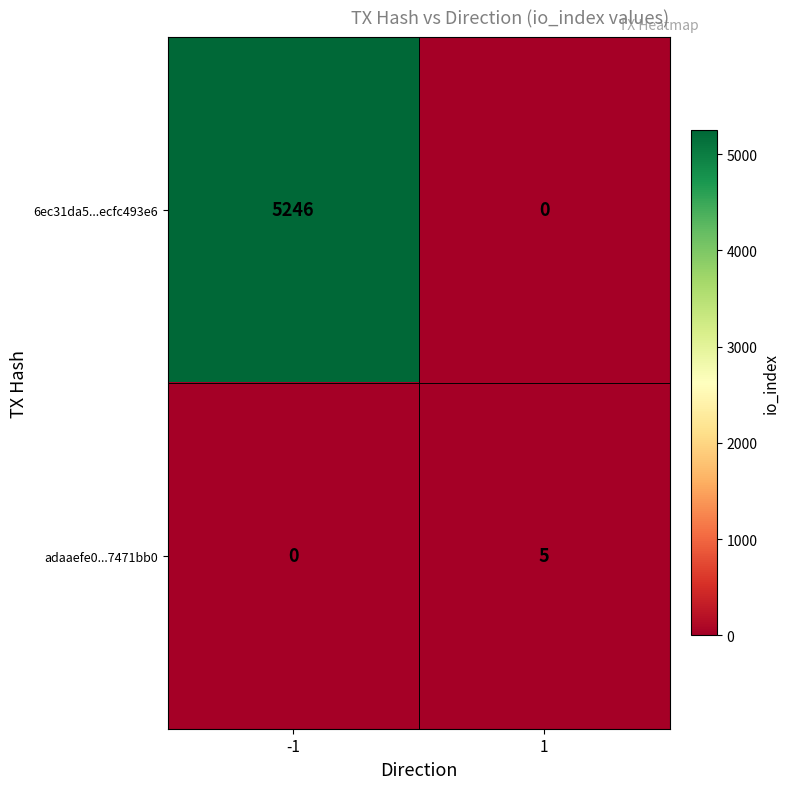

What is the maximum value shown in the chart?

5246